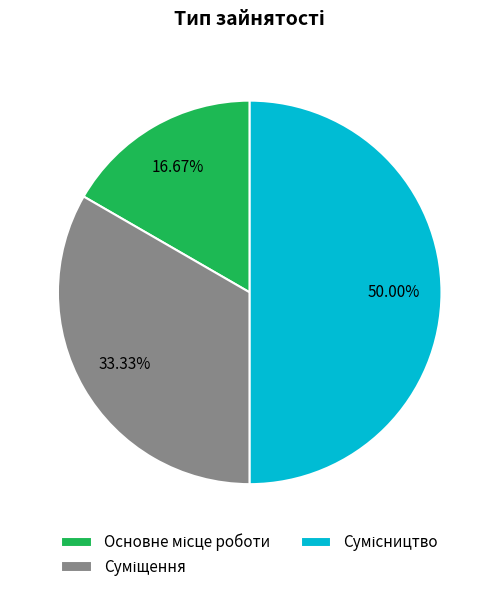

To the nearest percent, what portion does Суміщення represent?

33%